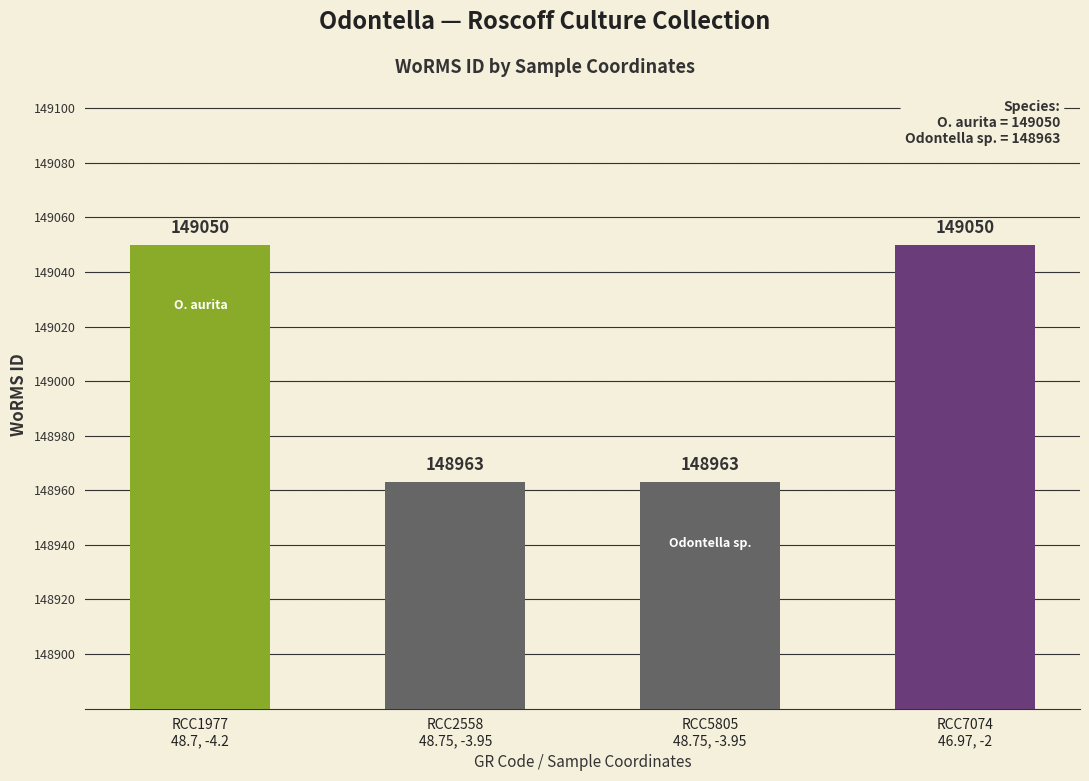

What is the maximum value shown in the chart?

149050